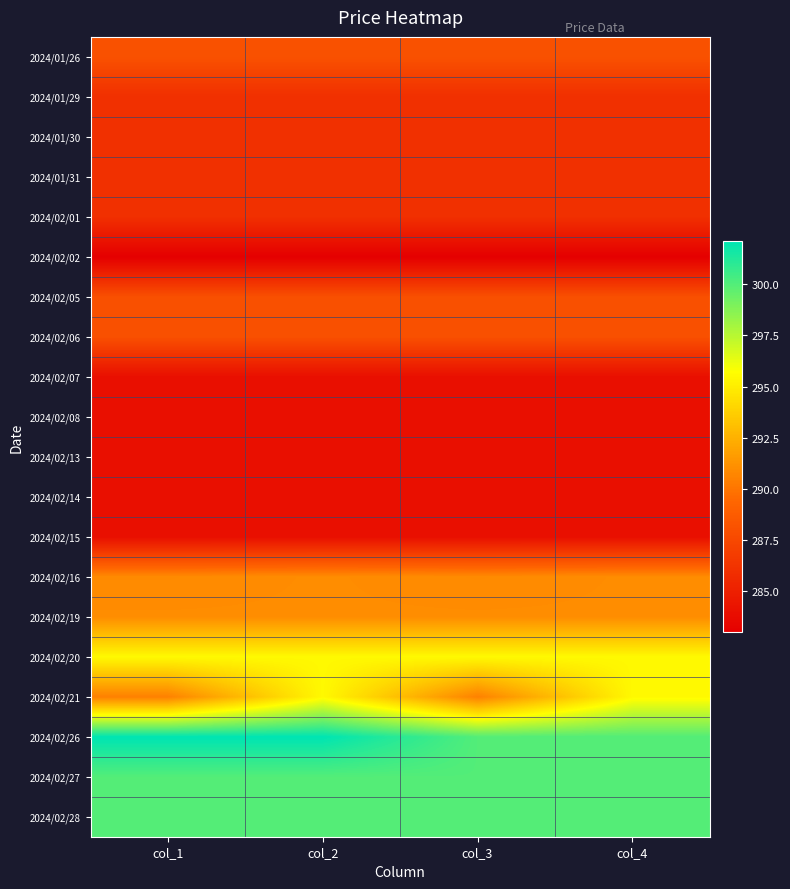

What is the total value across all series at col_2?

5786.2